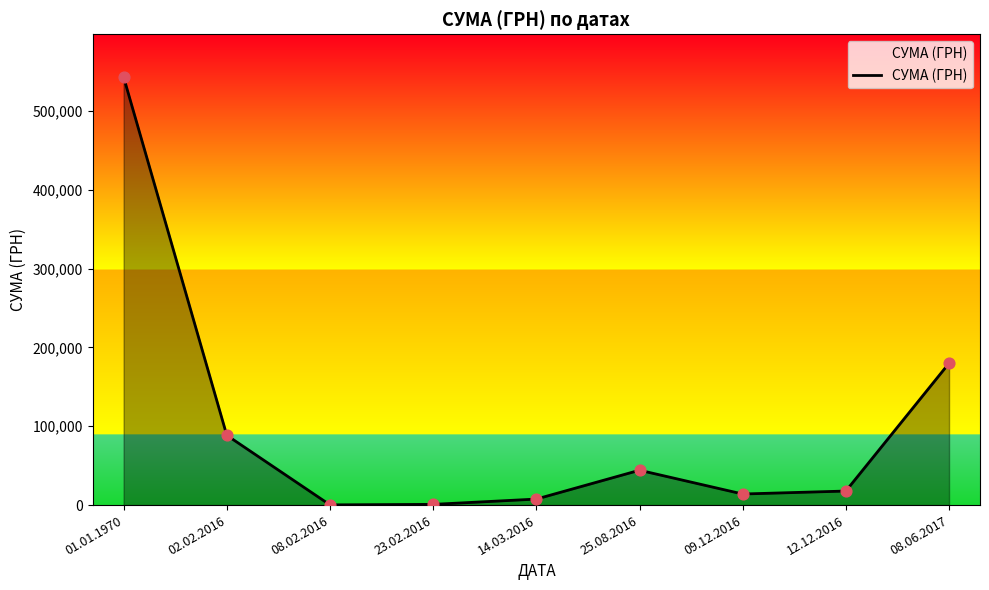

What is the change in value from 23.02.2016 to 14.03.2016?

+6736.9